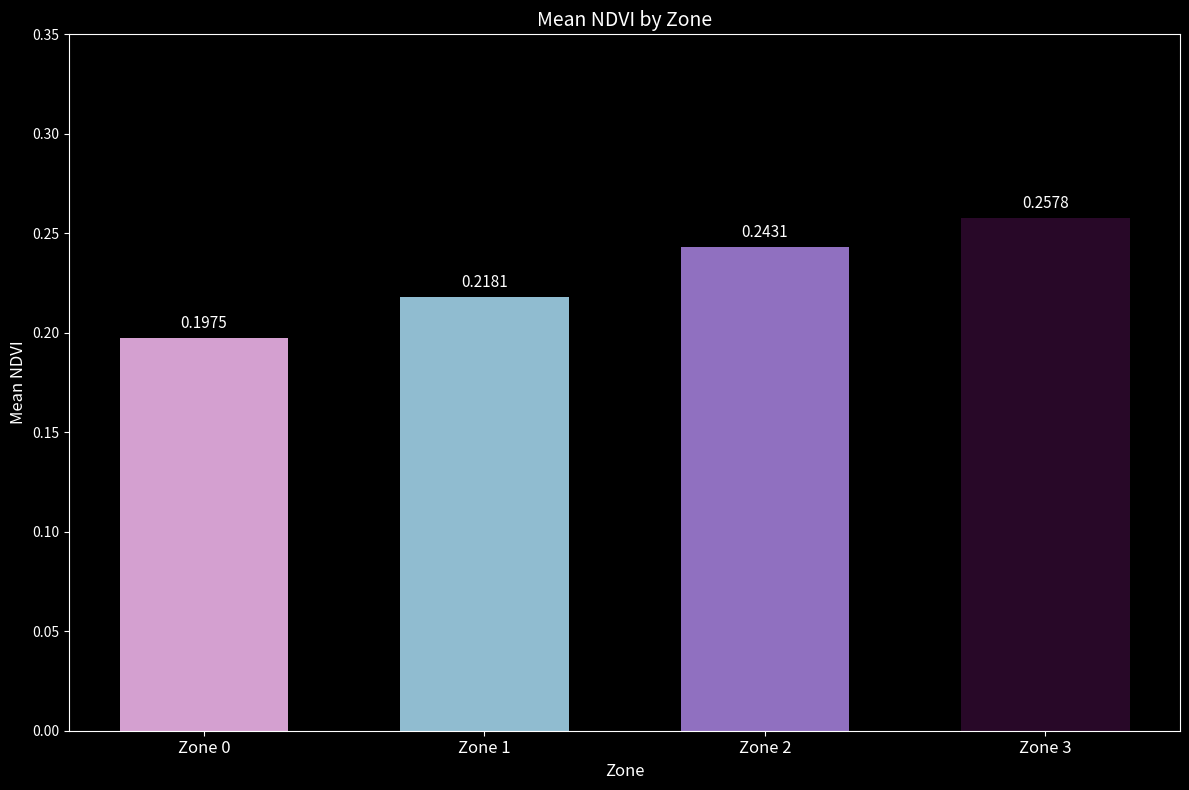

Which category has the highest value across all series?

Zone 3